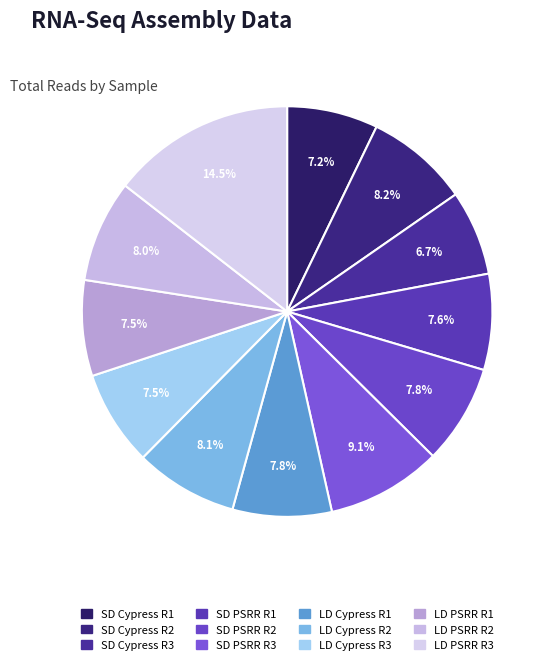

Which slice is the smallest?

SD Cypress R3